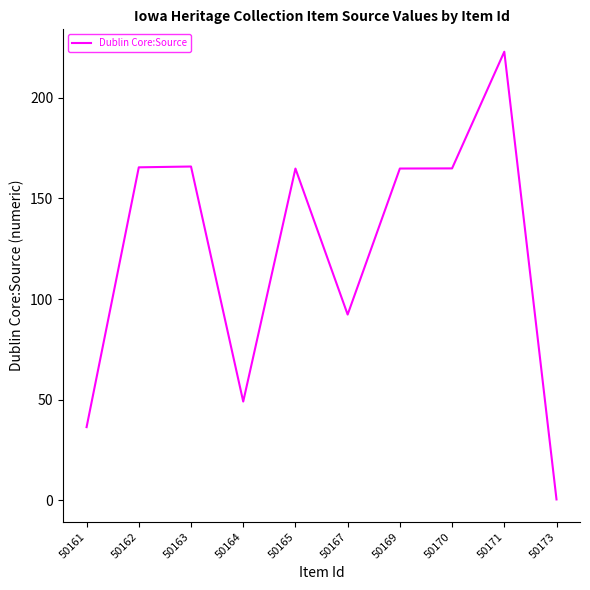

Read the value at 50169.

164.8